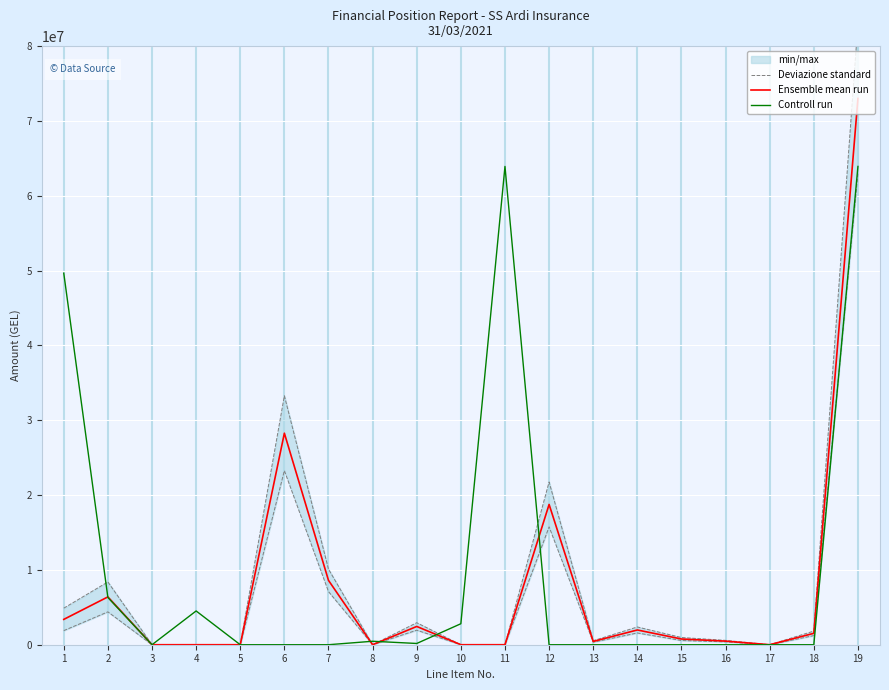

At which label does Ensemble mean run reach its minimum?

3